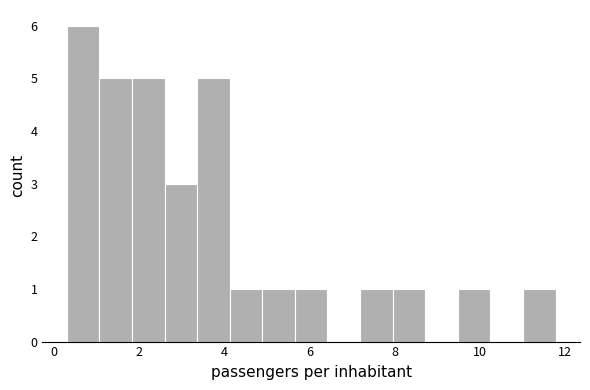

Read against the x-axis, roughly where is the centre of the tallest bar?

0.6